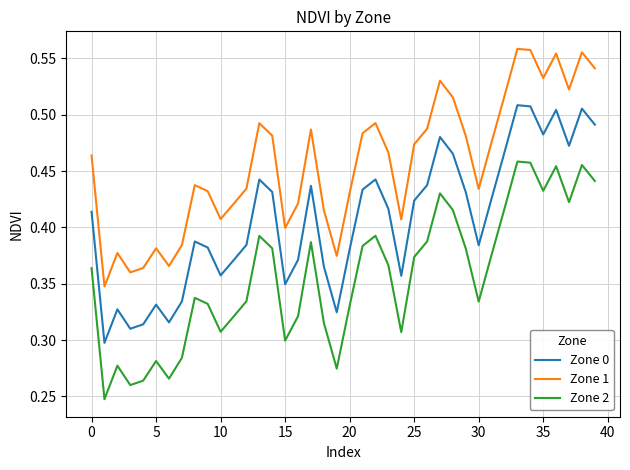

True or false: Zone 1 and Zone 0 intersect in this chart.

False